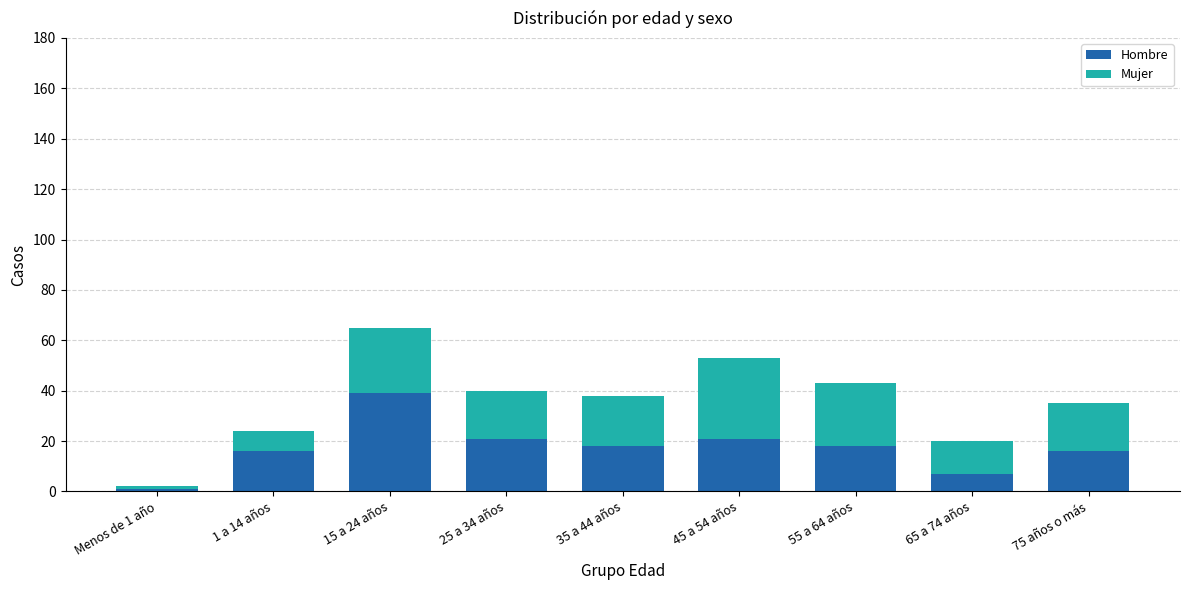

What is the average value of the Hombre series?

17